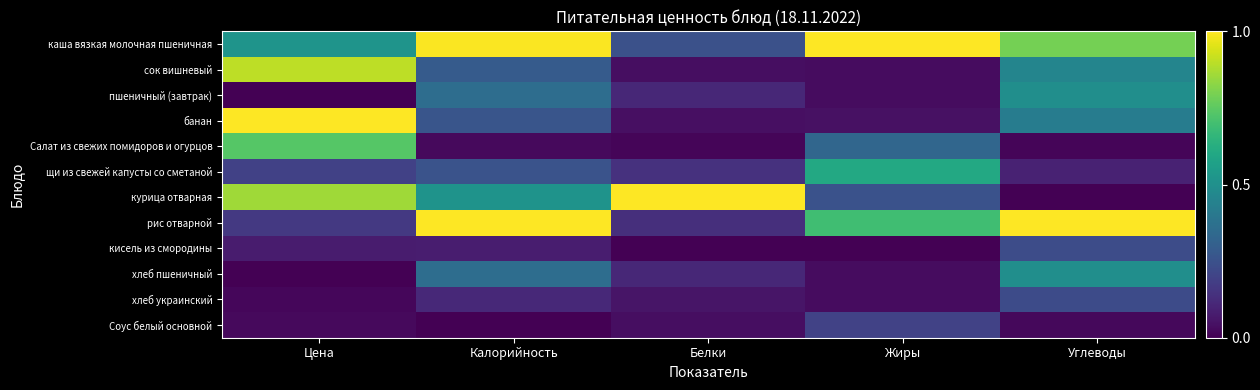

Rank the series by their maximum value, from lowest to highest.

Соус белый основной, хлеб украинский, кисель из смородины, пшеничный (завтрак), хлеб пшеничный, щи из свежей капусты со сметаной, Салат из свежих помидоров и огурцов, сок вишневый, каша вязкая молочная пшеничная, банан, курица отварная, рис отварной